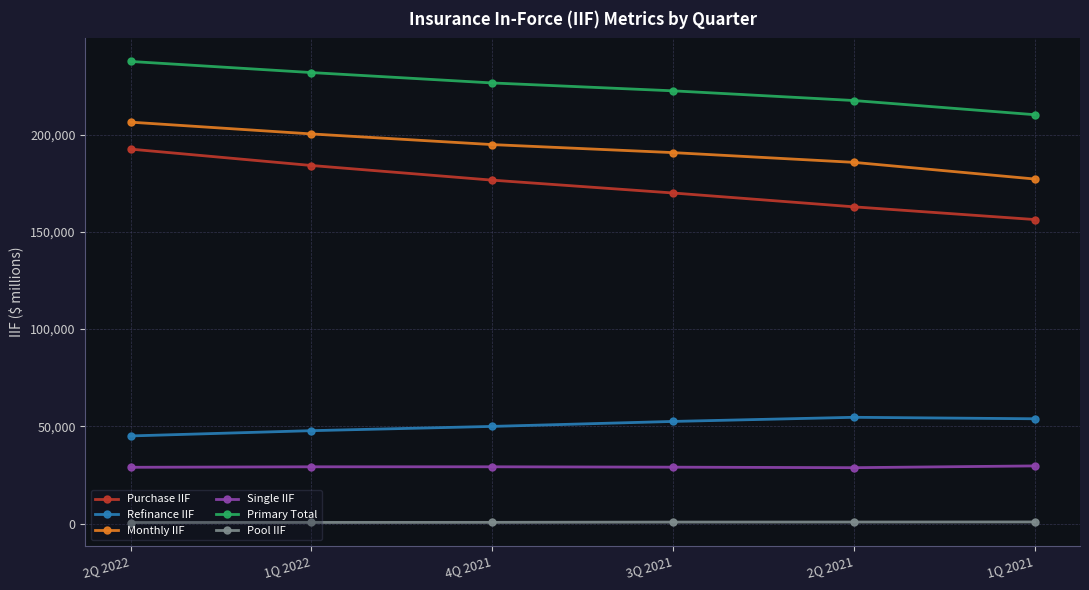

The Monthly IIF series shows 320341 at 2Q 2021. True or false?

False